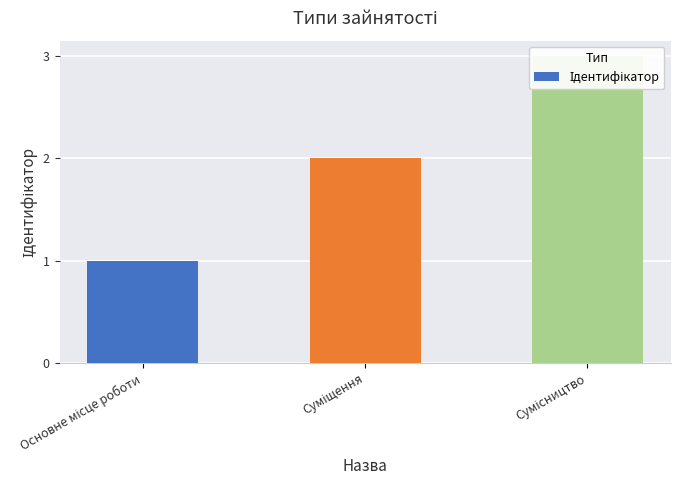

How many categories are shown in the chart?

3